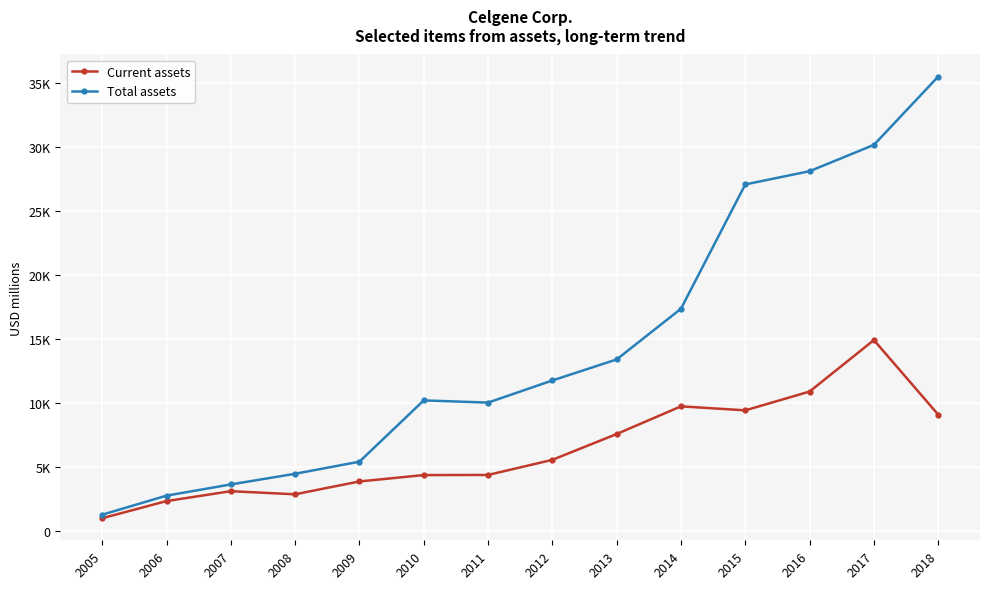

Between 2007 and 2016, which series saw the biggest shift?

Total assets